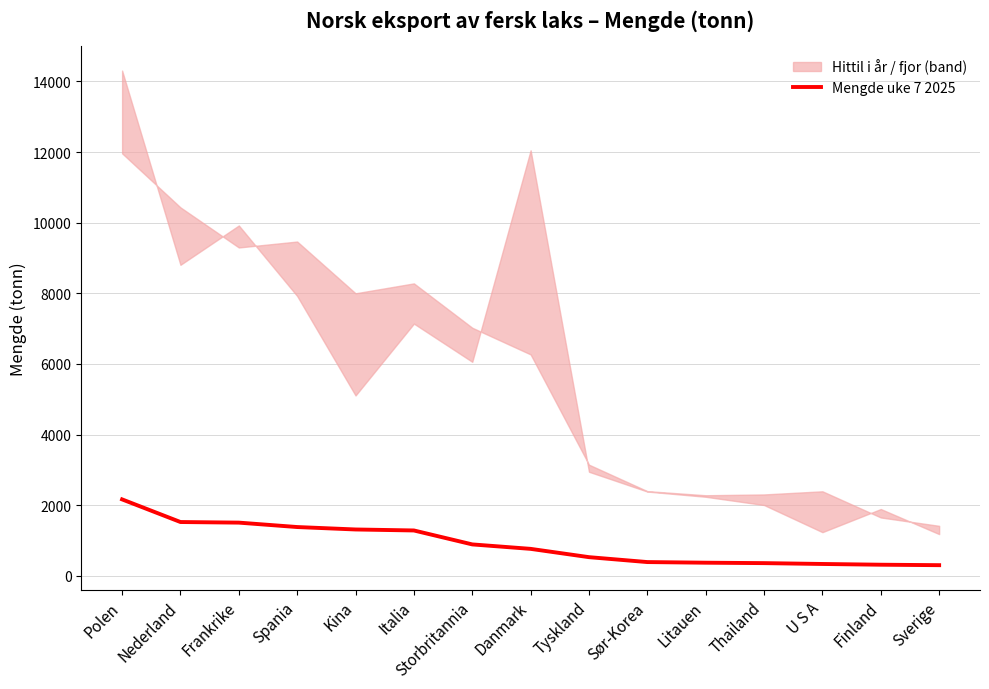

Rank the categories by value from highest to lowest.

Polen, Nederland, Frankrike, Spania, Kina, Italia, Storbritannia, Danmark, Tyskland, Sør-Korea, Litauen, Thailand, U S A, Finland, Sverige